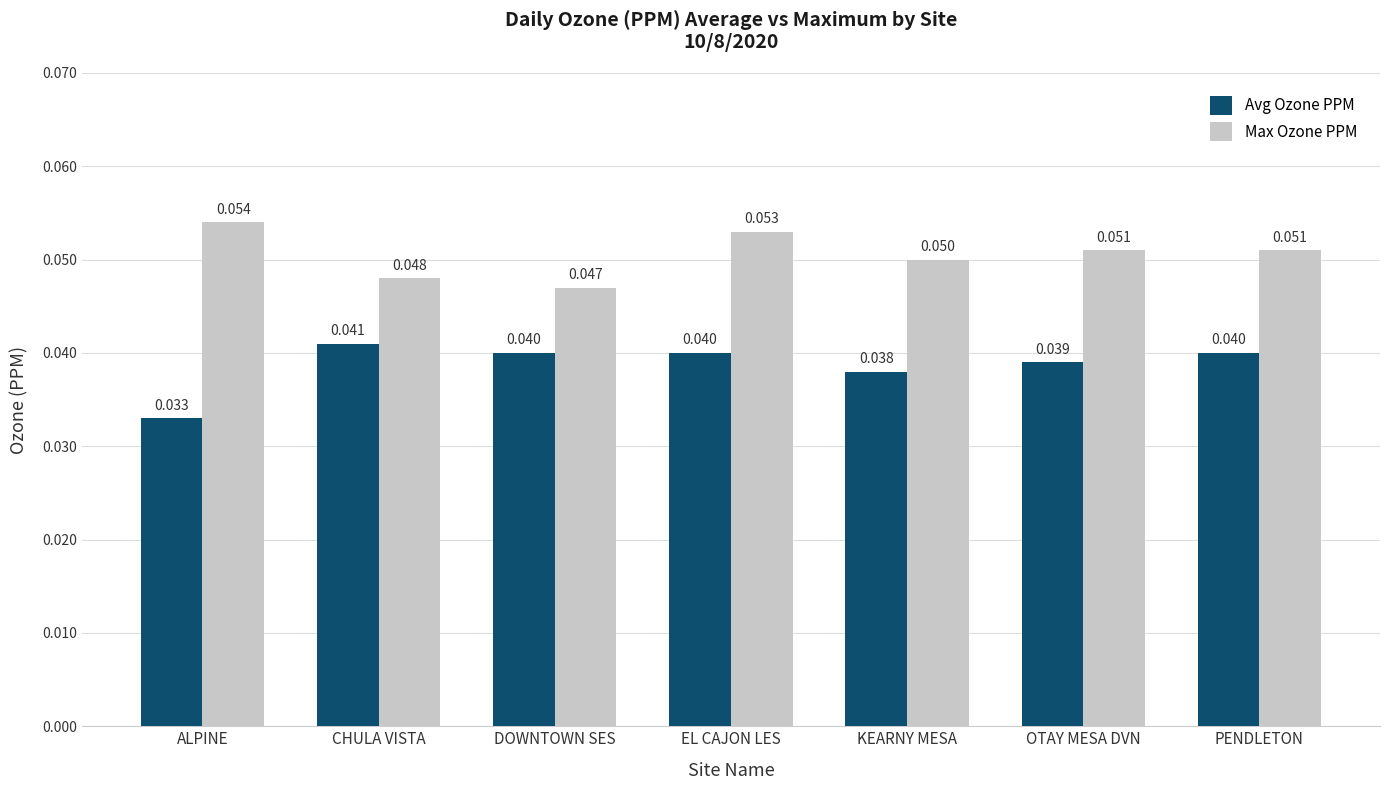

What position from the right is DOWNTOWN SES?

5